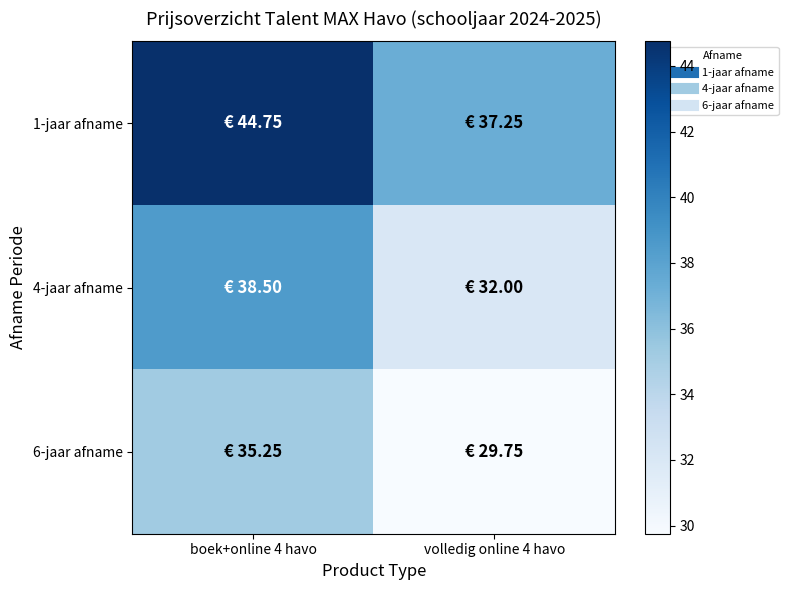

Which series has the widest spread of values?

1-jaar afname